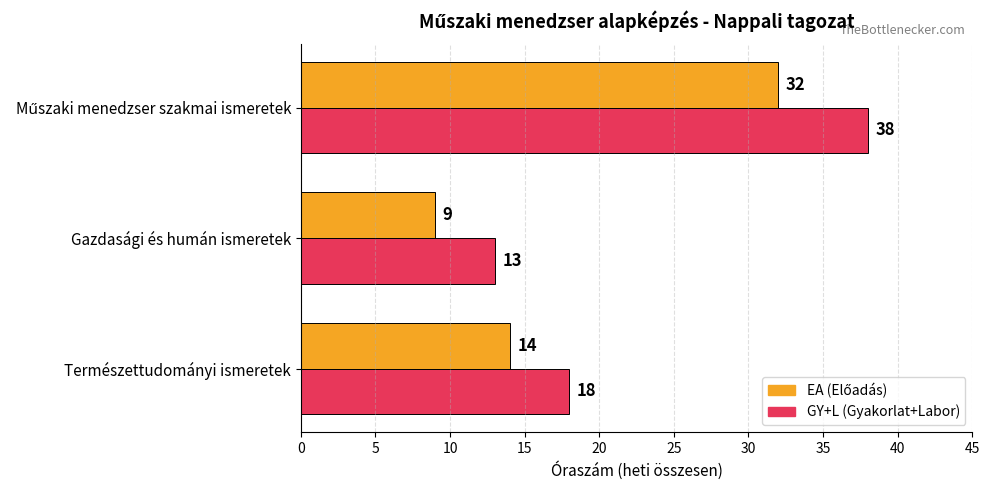

The value of GY+L (Gyakorlat+Labor) at Gazdasági és humán ismeretek is 13. True or false?

True